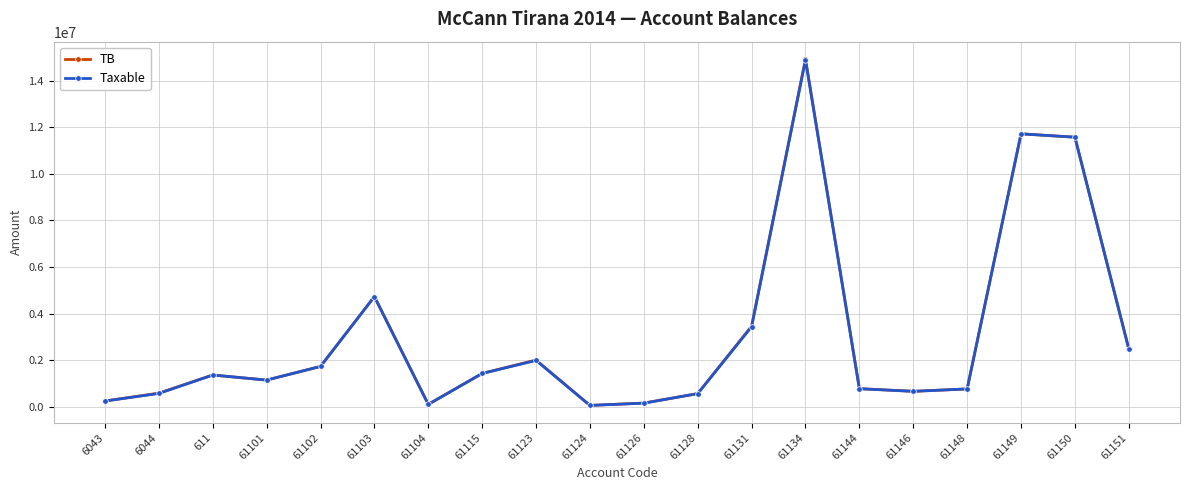

Is it true that Taxable equals 666085.5 at 61146?

True